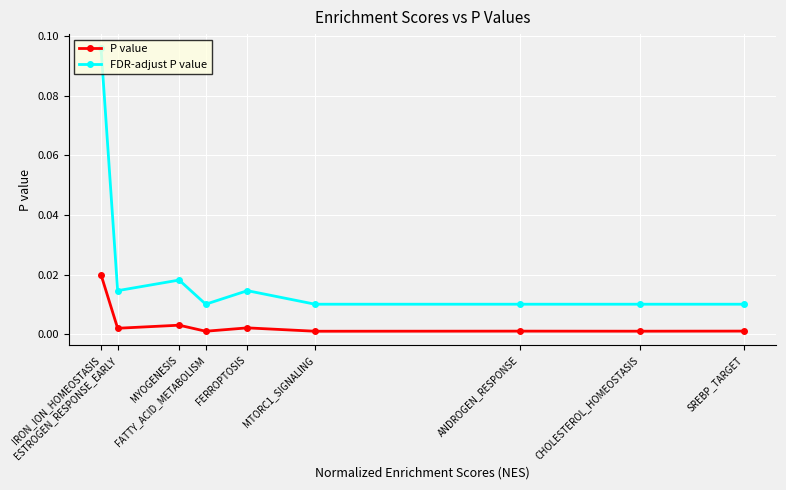

In FDR-adjust P value, how many points are lower than both neighbors (excluding endpoints)?

2